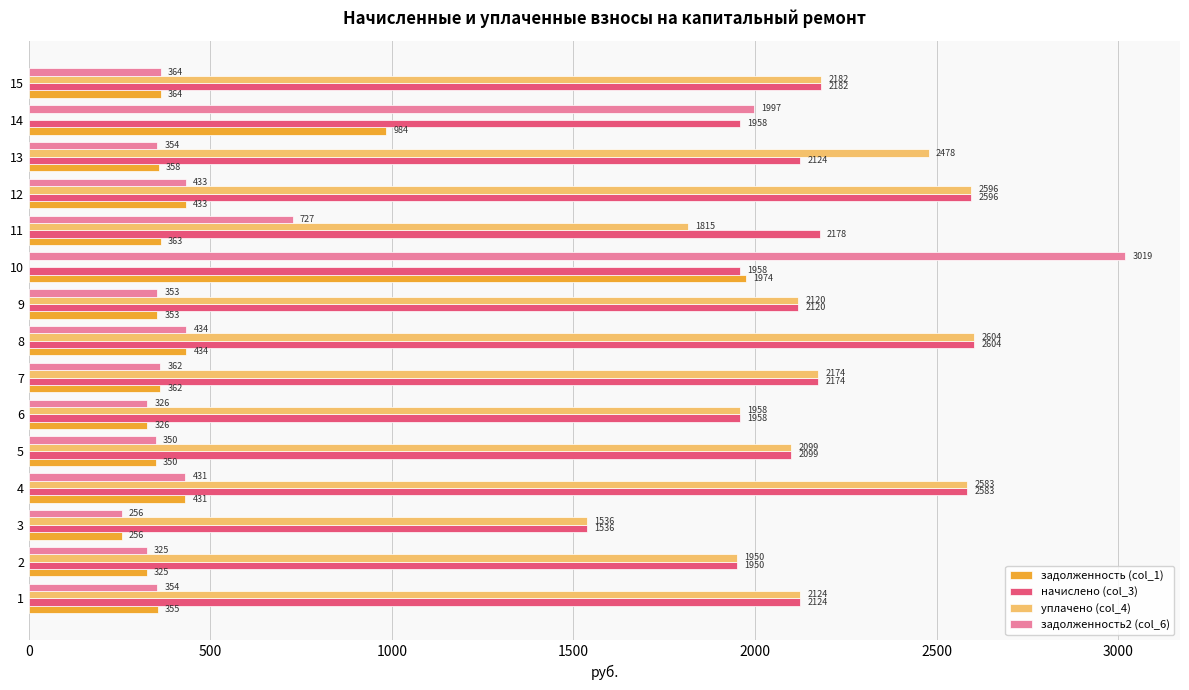

What is the sum of all задолженность (col_1) values?

7666.5